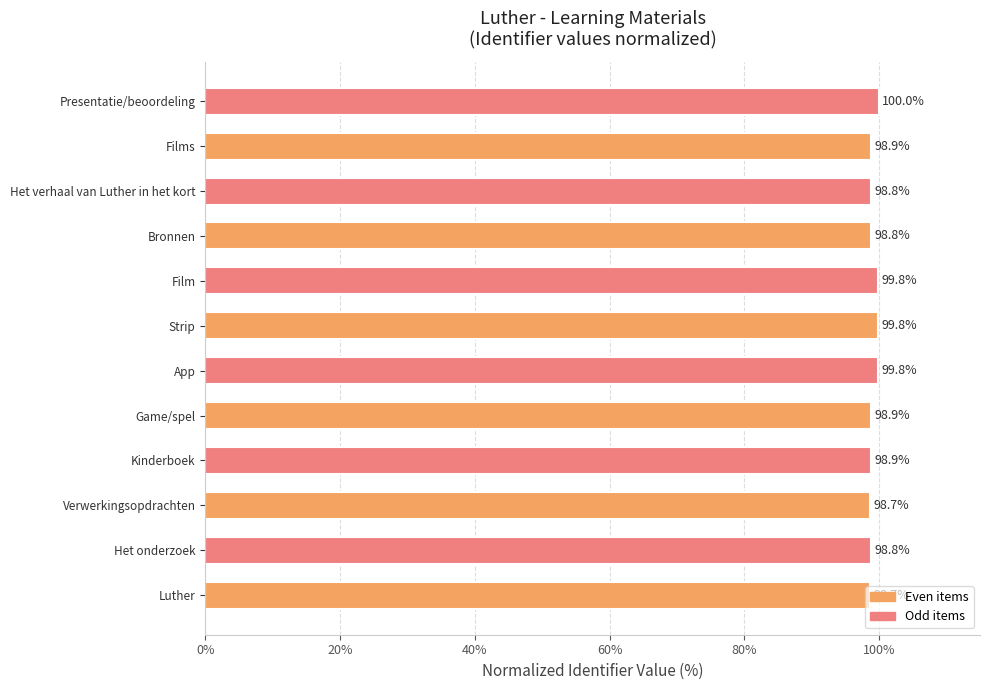

How many series are shown in this chart?

1